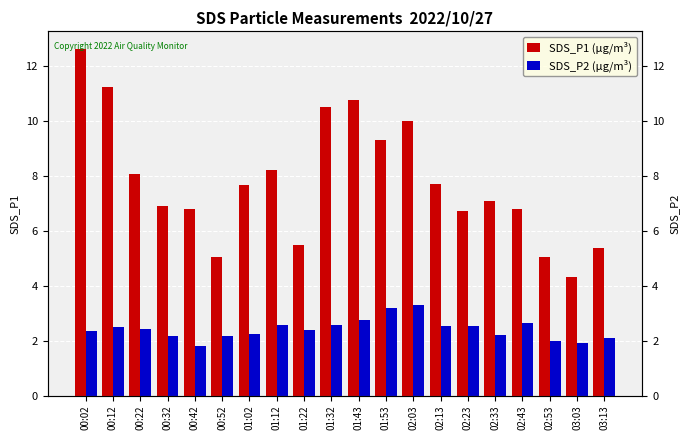

How many data points in SDS_P1 are above 7?

11